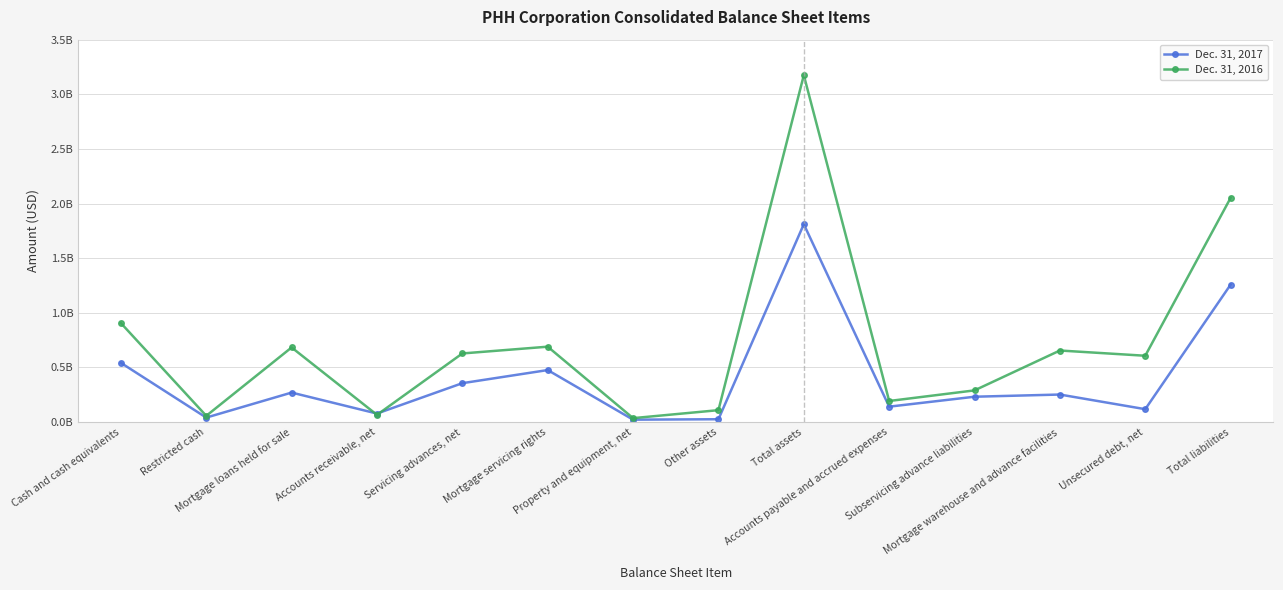

Between Mortgage servicing rights and Other assets, which is larger?

Mortgage servicing rights